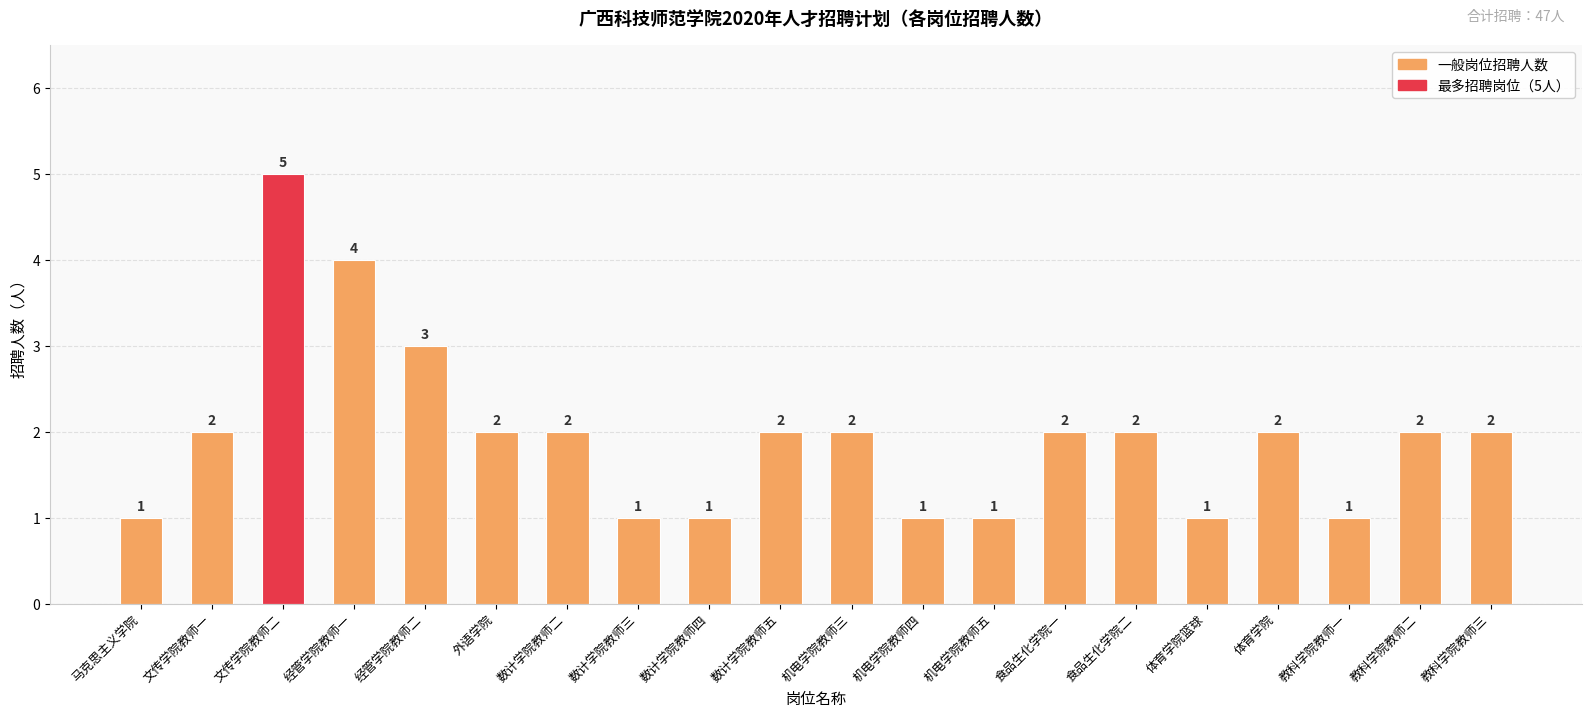

Does the chart contain any negative values?

No